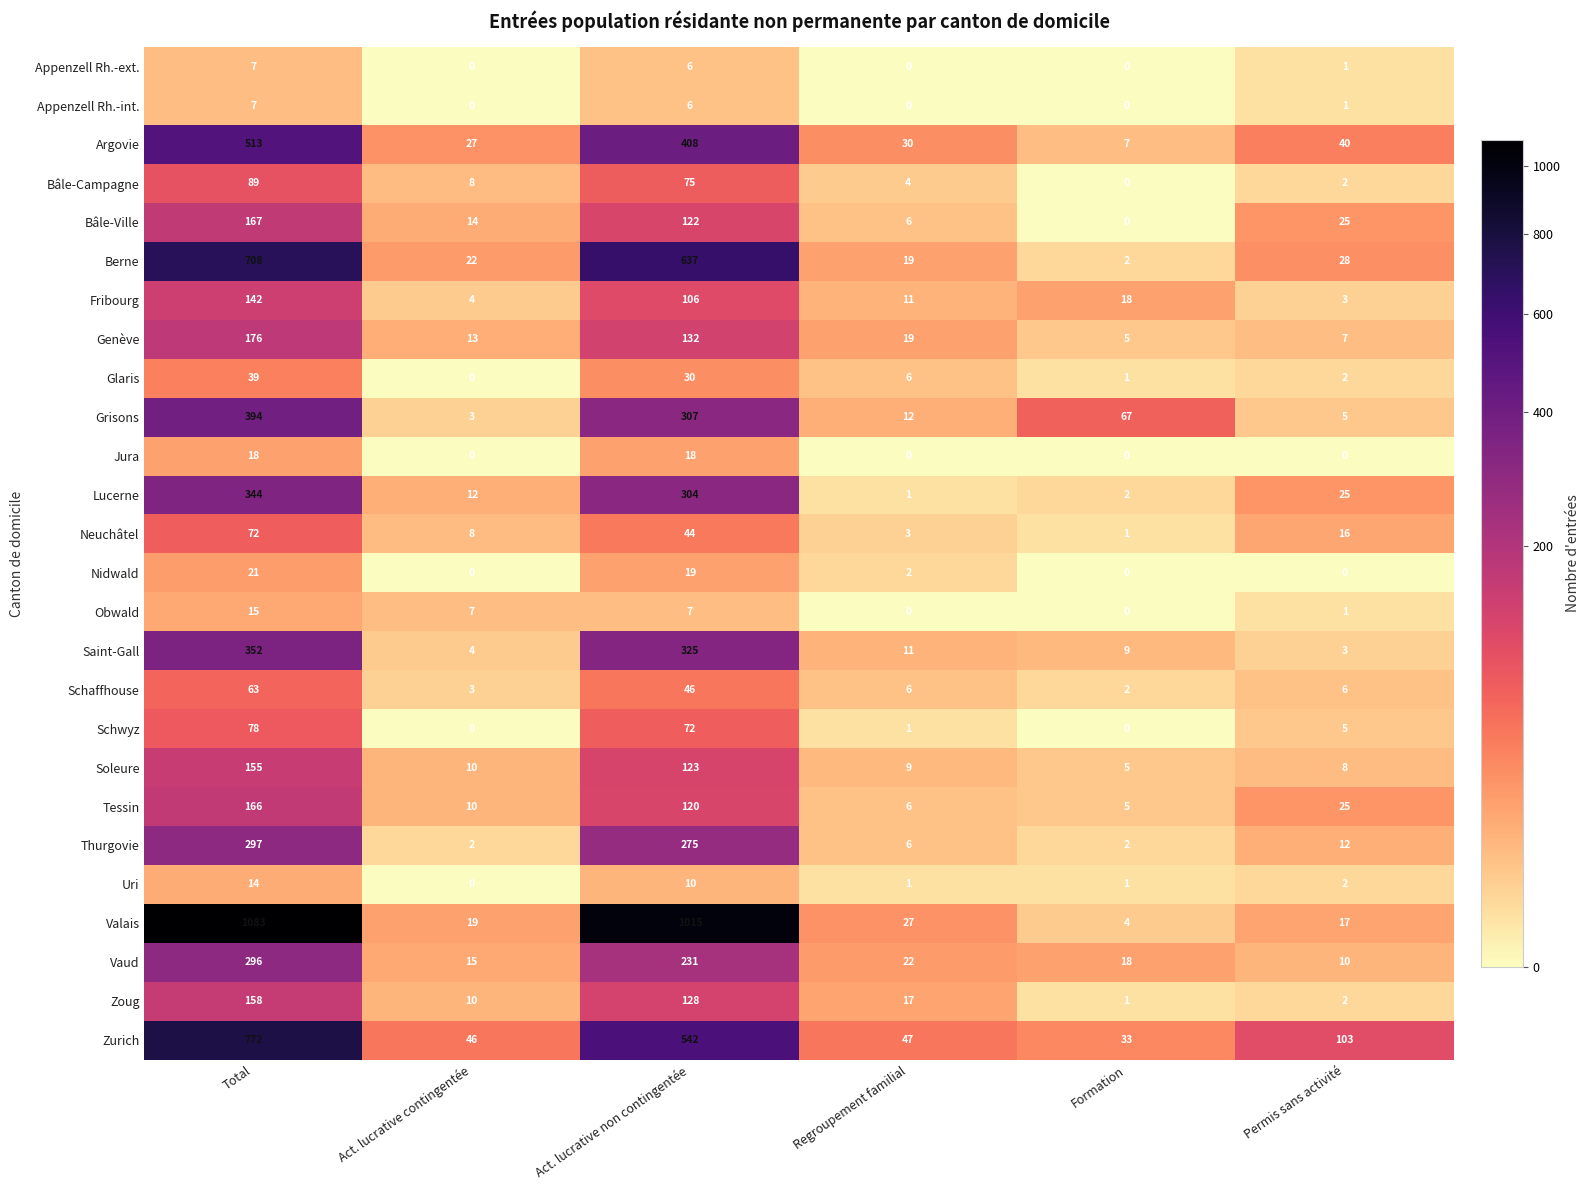

Which series has the largest total across all categories?

Valais